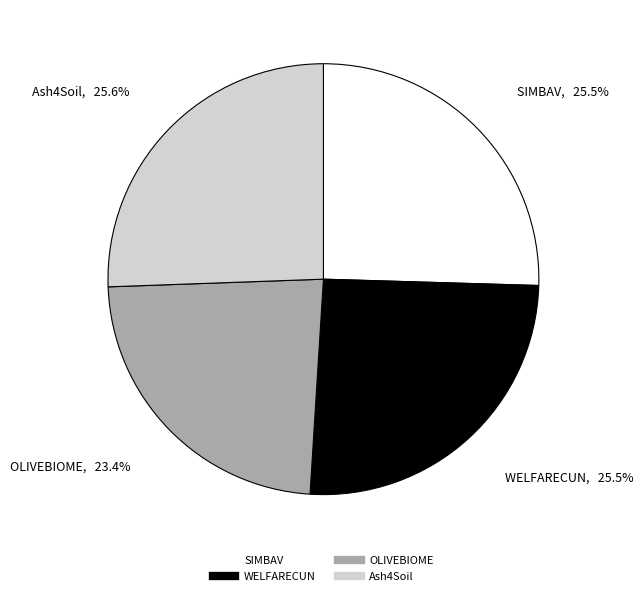

Does any single category account for the majority?

No